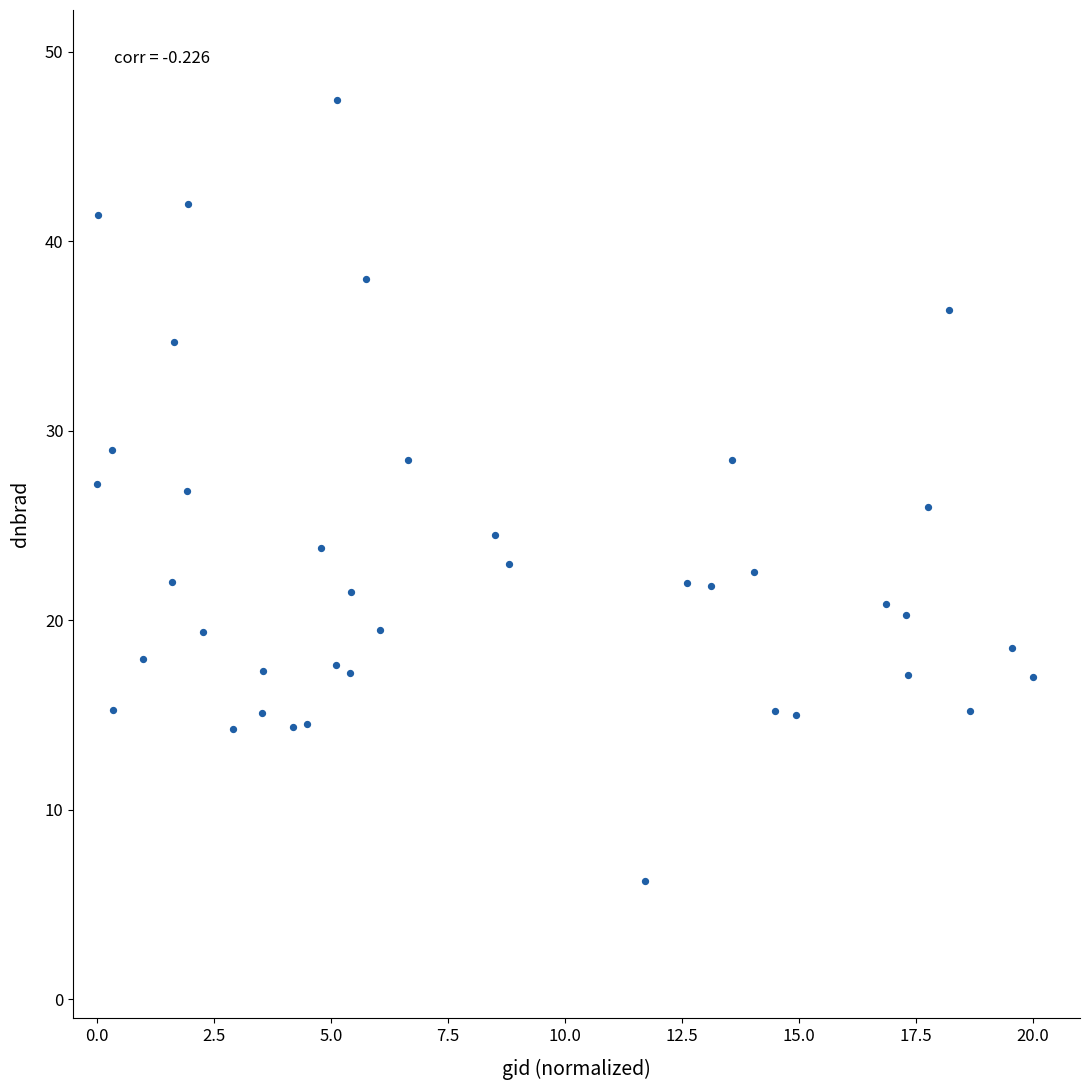

What is the range of X values (max minus min)?

20.0